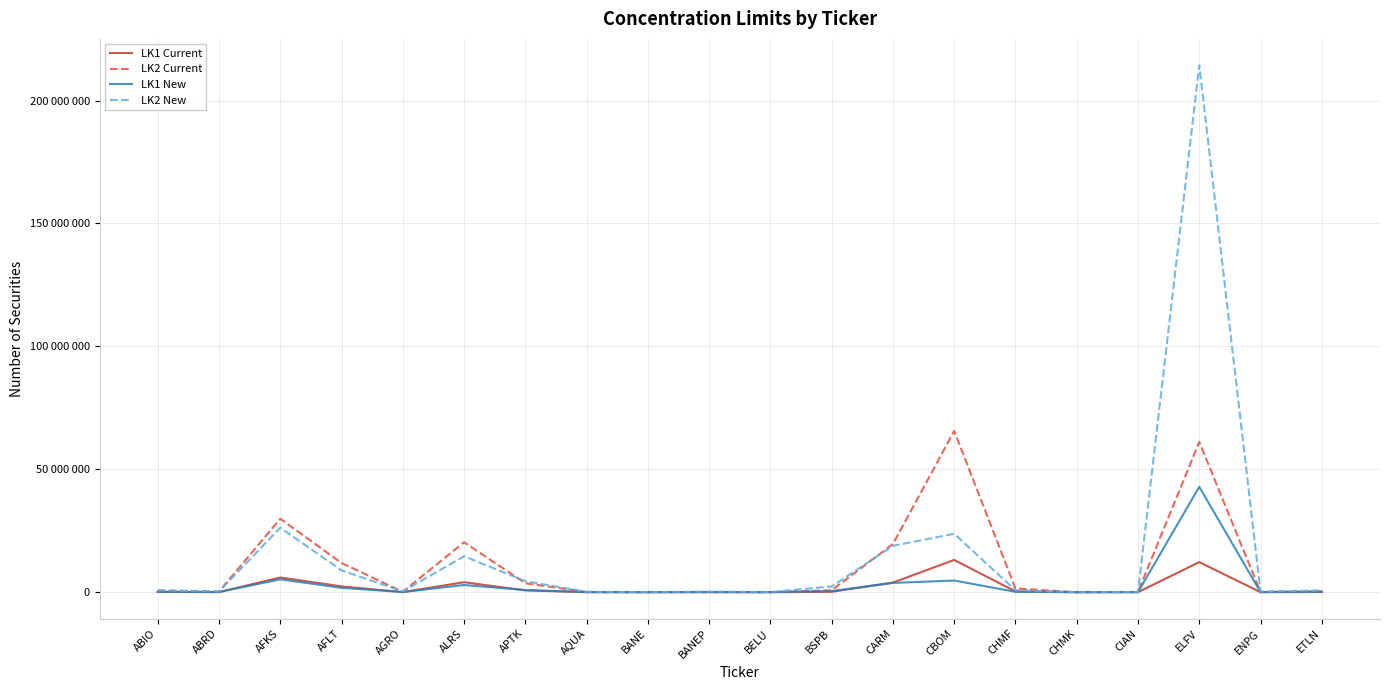

How many series are shown in this chart?

4